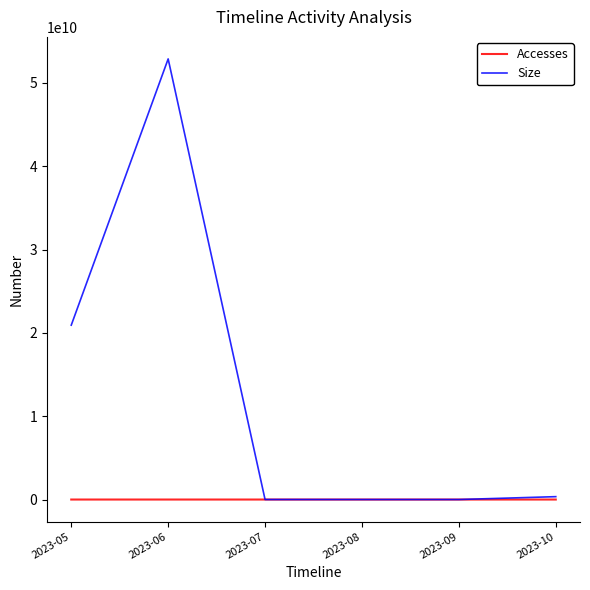

Where does the Size series first go above 345420480?

2023-05